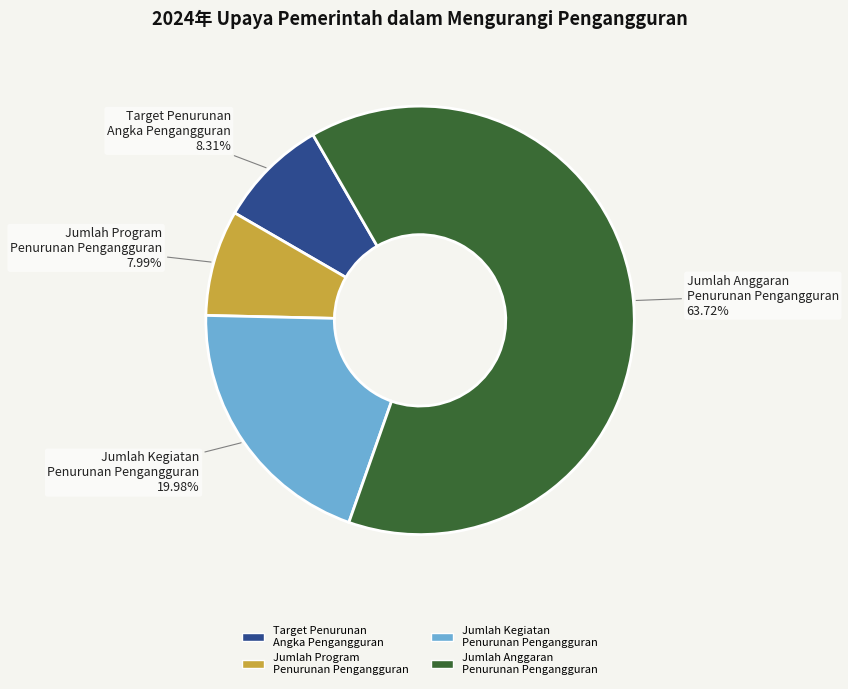

Do Jumlah Program Penurunan Pengangguran and Target Penurunan Angka Pengangguran together represent more than half of the pie?

No